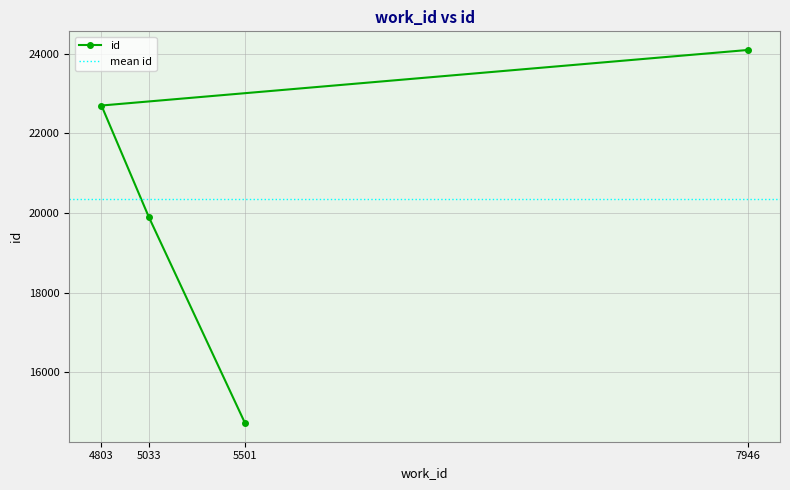

At which label is id closest to 19409?

5033